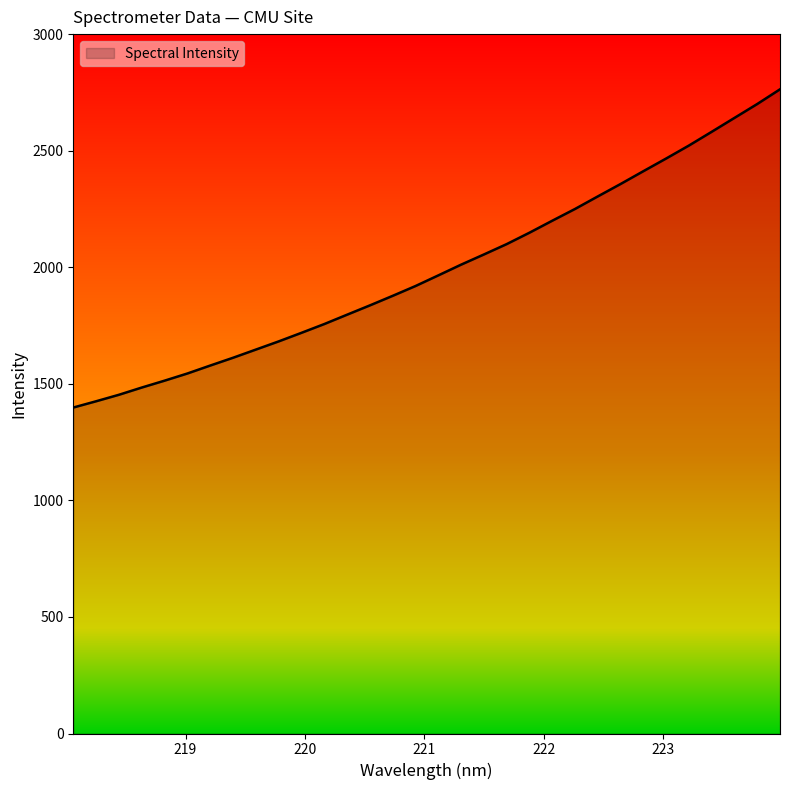

What is the smallest value displayed?

1398.2